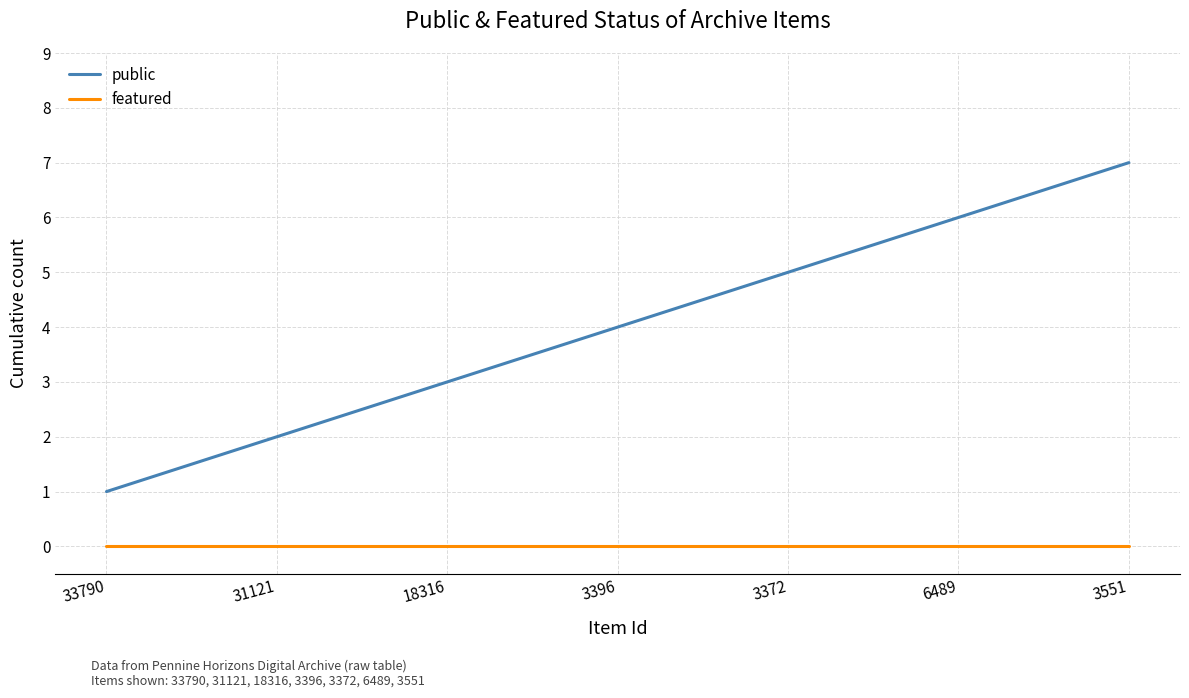

True or false: featured and public intersect in this chart.

False